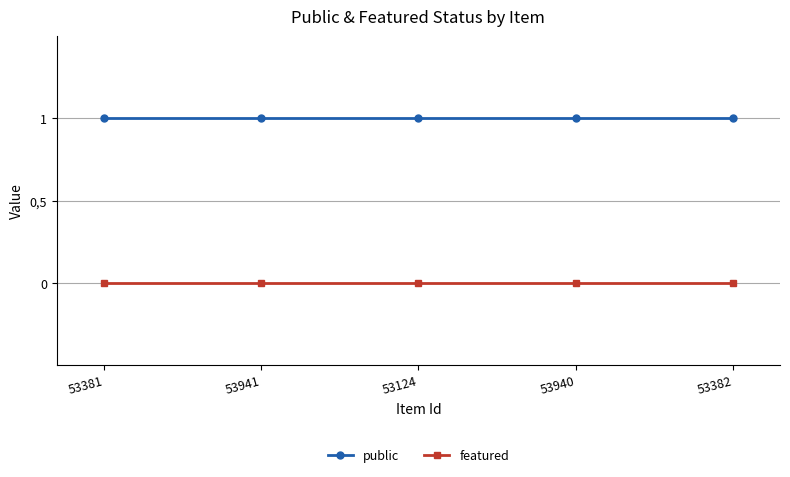

Is the value of featured at 53940 greater than the value of public at 53381?

No